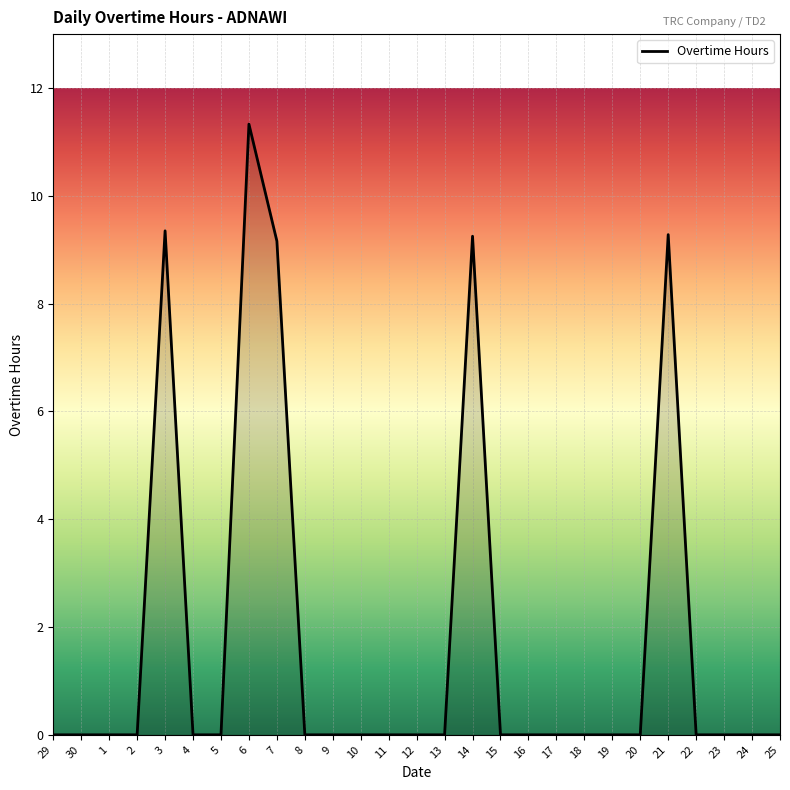

Between 5 and 6, which is larger?

6